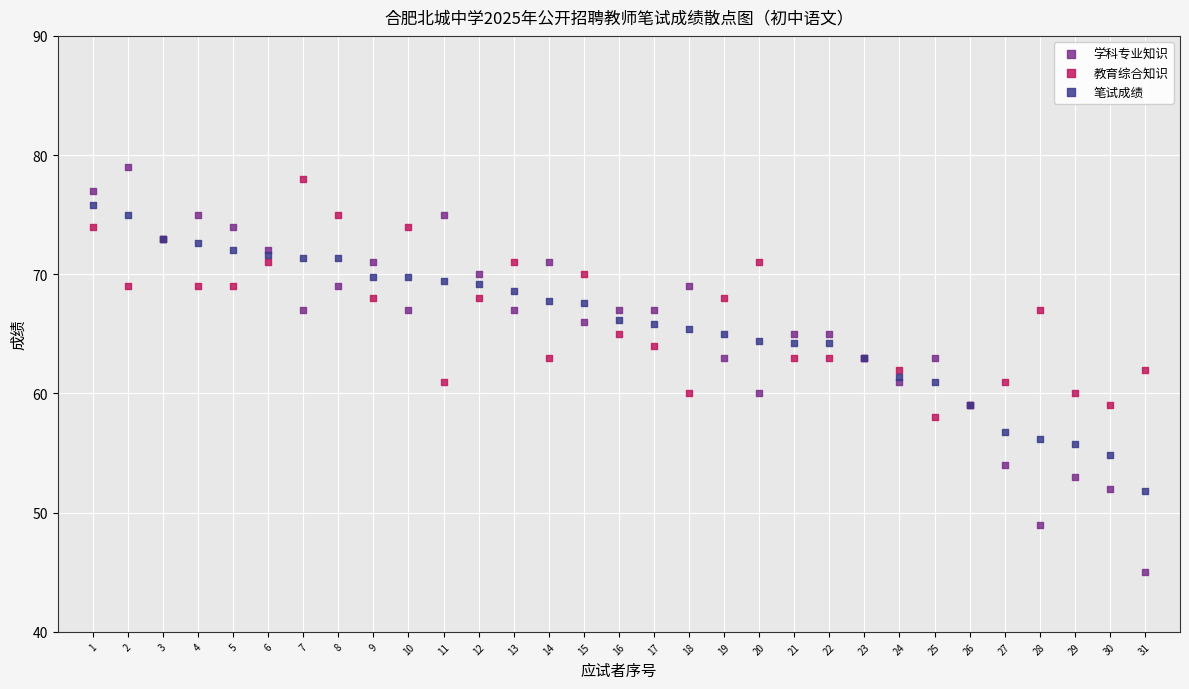

What is the X range (max minus min) for the scatter plot?

30.0